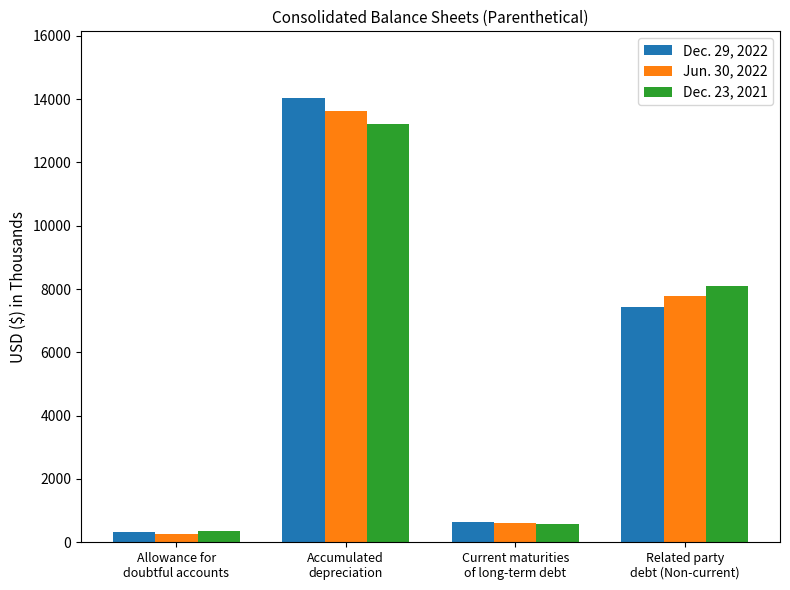

Does the chart contain stacked bars?

No